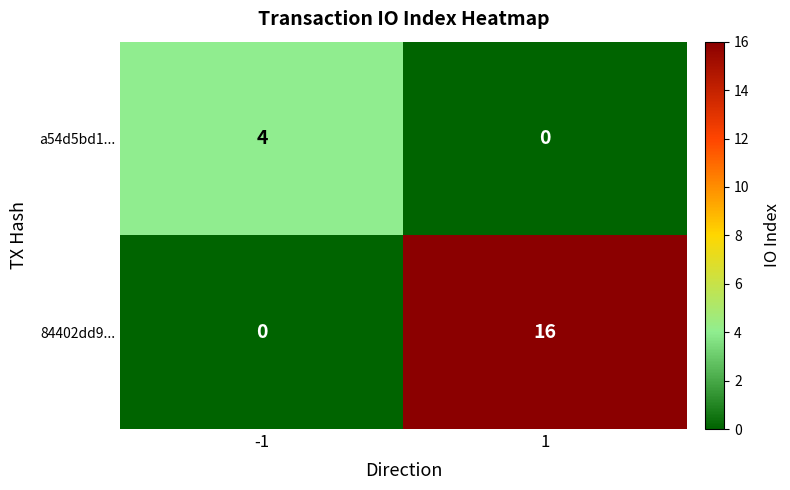

What is the difference between the maximum and minimum values in the a54d5bd1... series?

4